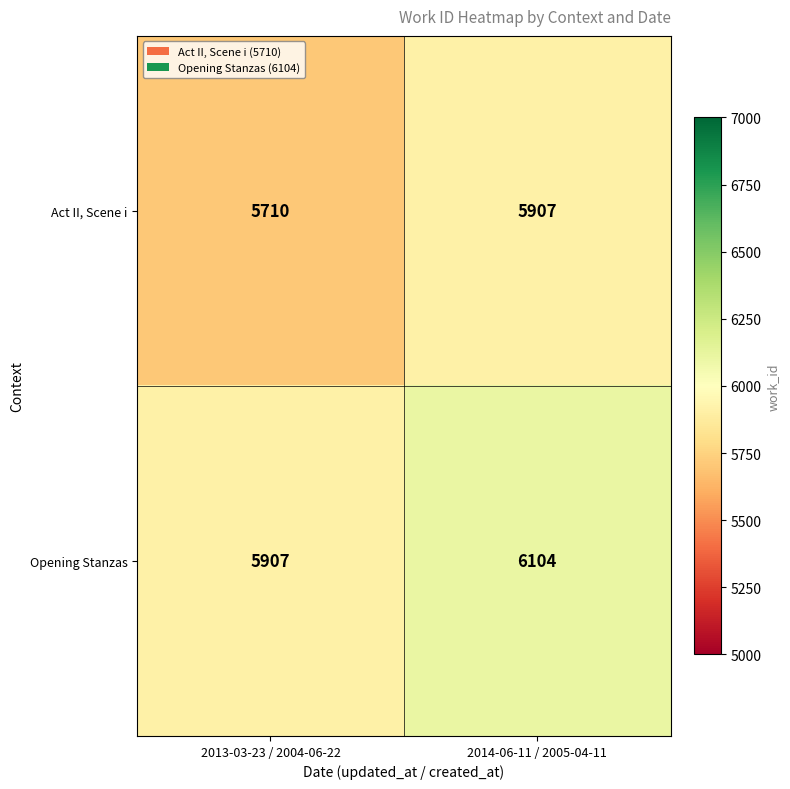

What value does the Act II, Scene i series have at 2014-06-11 / 2005-04-11?

5907